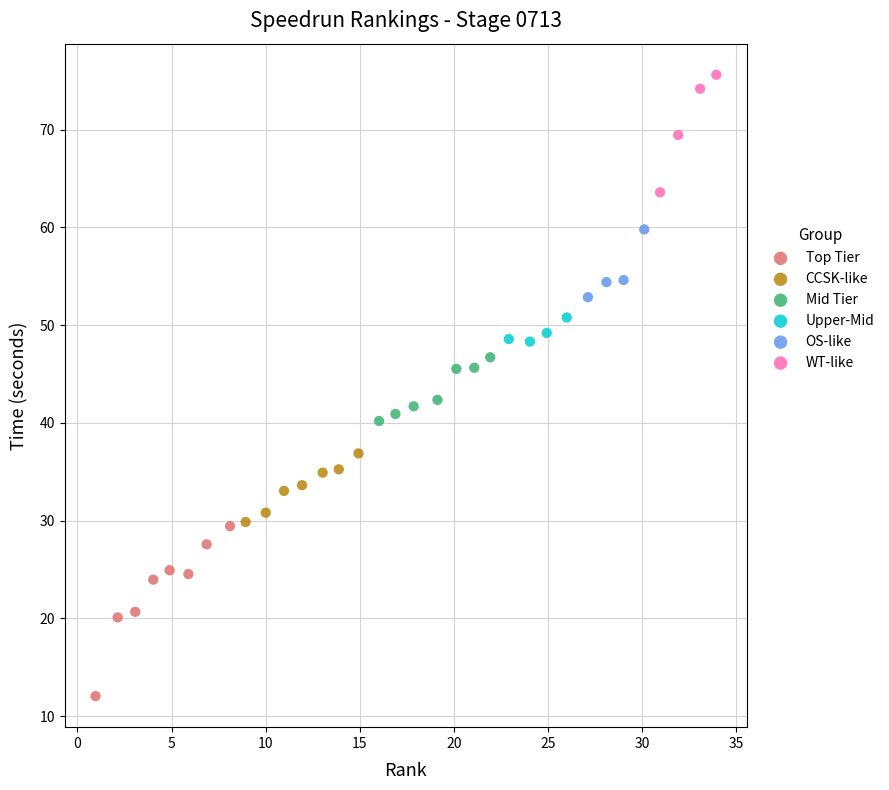

Which series contains the lowest Y value?

Top Tier